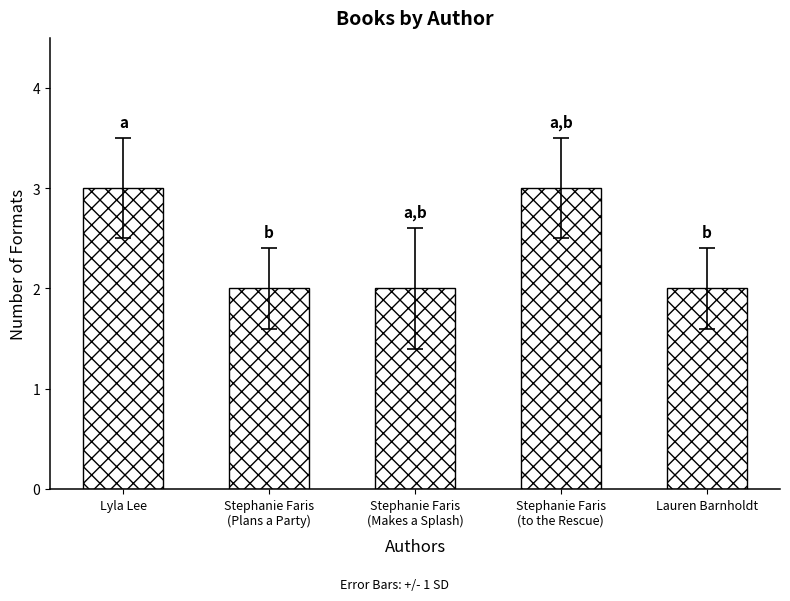

How many values are between 2 and 3?

5